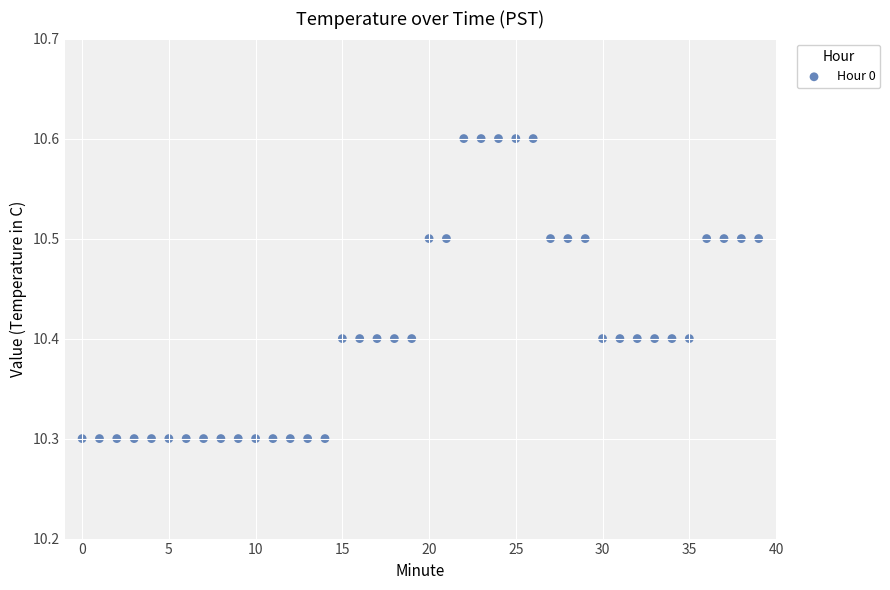

What is the range of Y values (max minus min)?

0.3